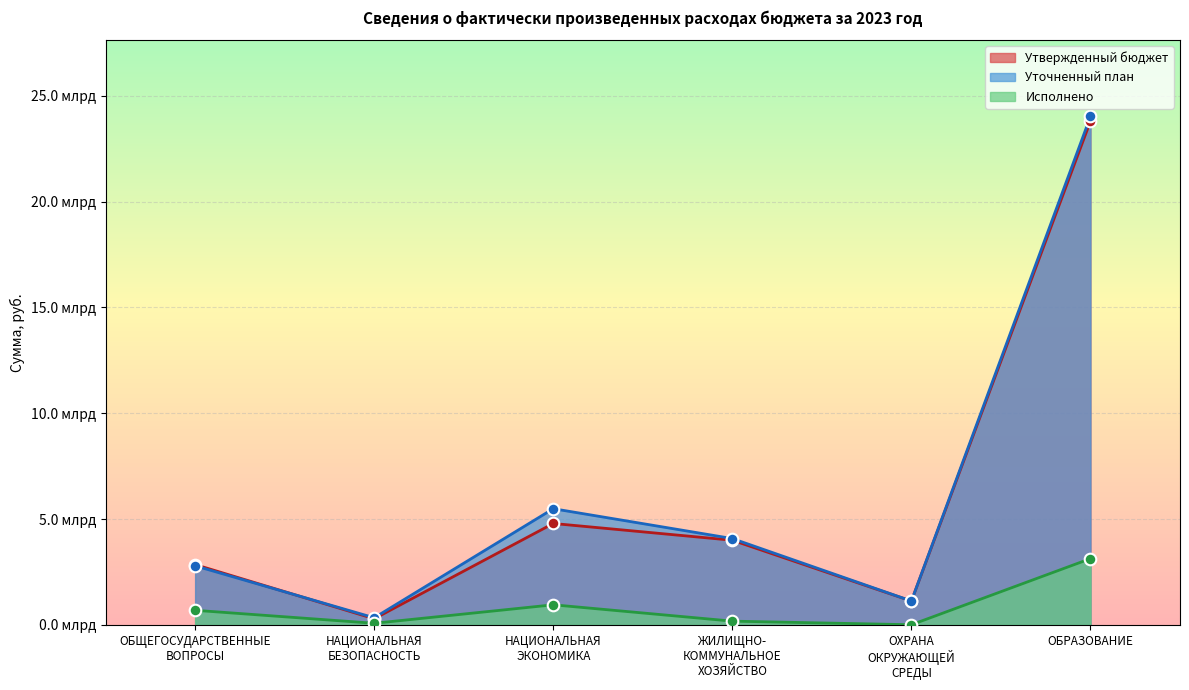

At how many categories does at least one series exceed 12?

1